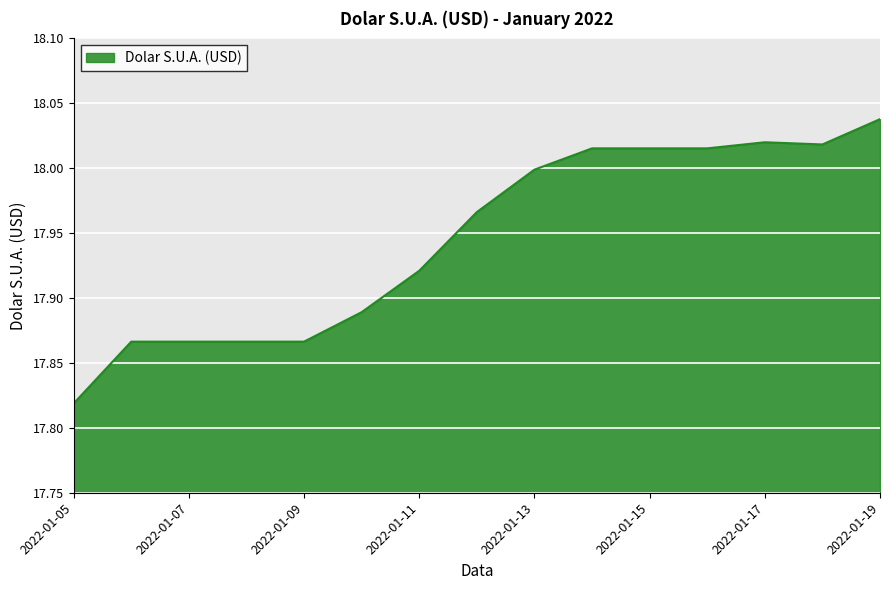

Rank the categories by value from highest to lowest.

2022-01-19, 2022-01-17, 2022-01-18, 2022-01-14, 2022-01-15, 2022-01-16, 2022-01-13, 2022-01-12, 2022-01-11, 2022-01-10, 2022-01-06, 2022-01-07, 2022-01-08, 2022-01-09, 2022-01-05